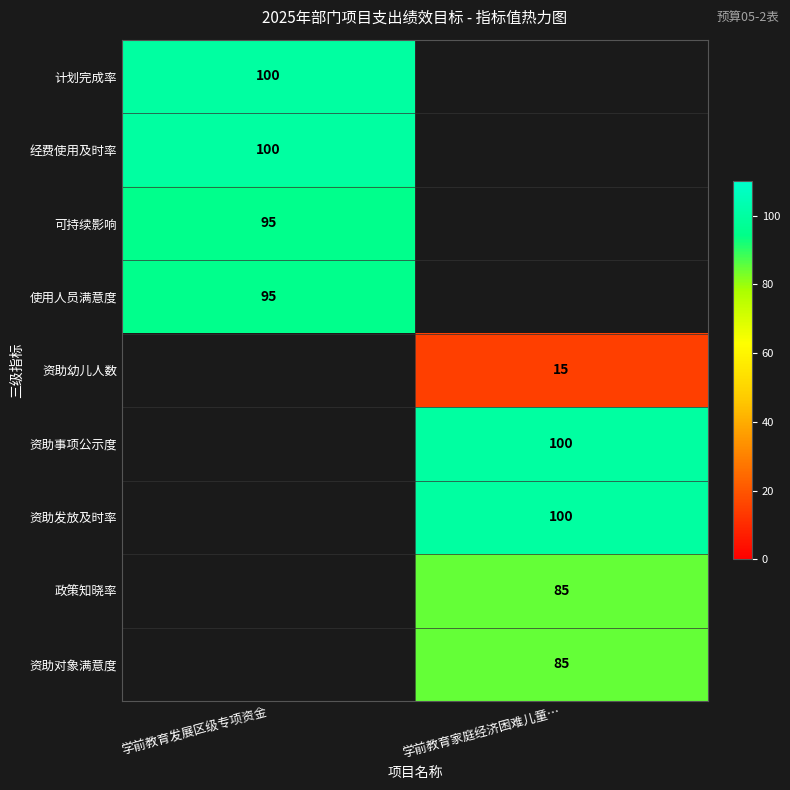

Is it true that 资助发放及时率 equals 49.5 at 学前教育家庭经济困难儿童…?

False